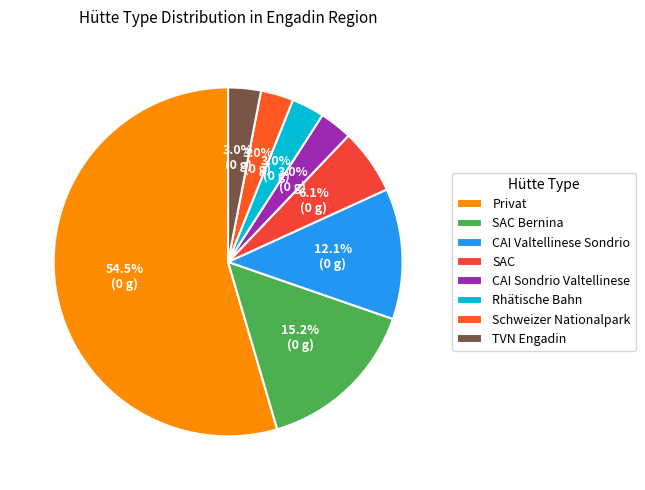

The TVN Engadin slice represents 3% of the pie. True or false?

True